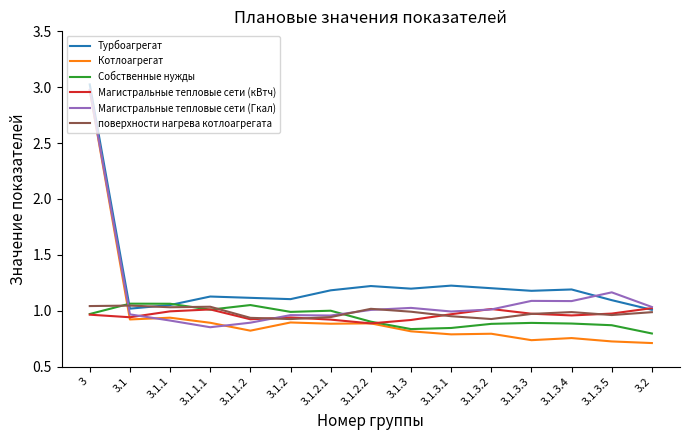

Where is the first local minimum for Турбоагрегат?

3.1